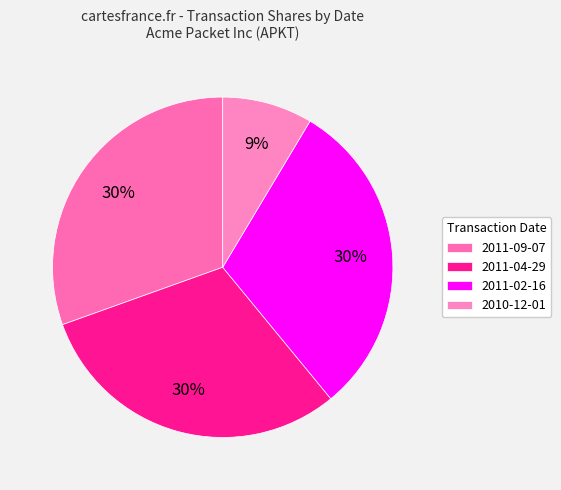

Count the number of slices in the pie.

4